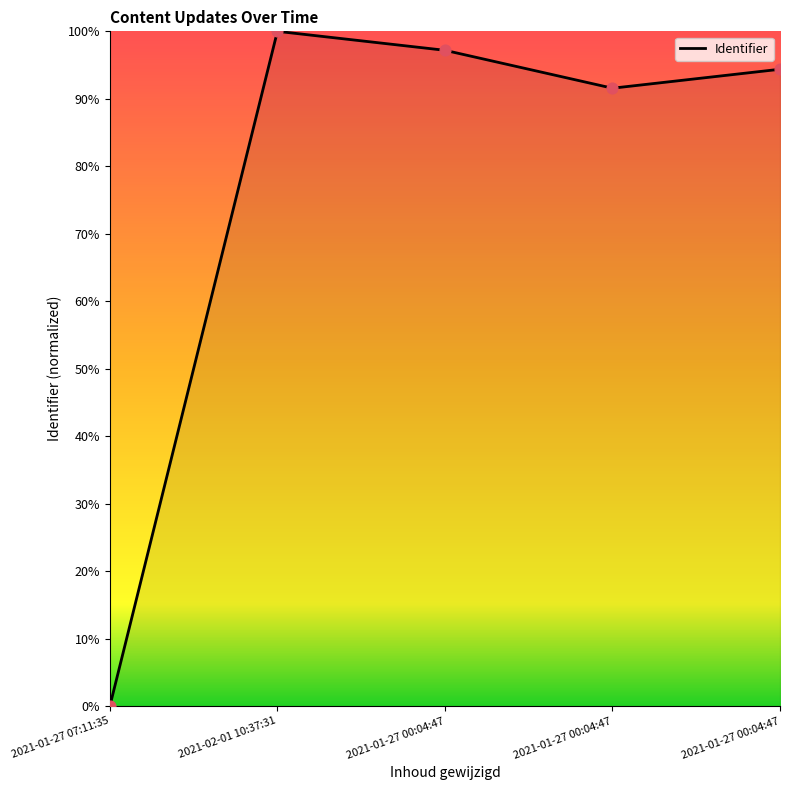

What is the change in value from 2021-01-27 07:11:35 to 2021-01-27 00:04:47?

+94.4